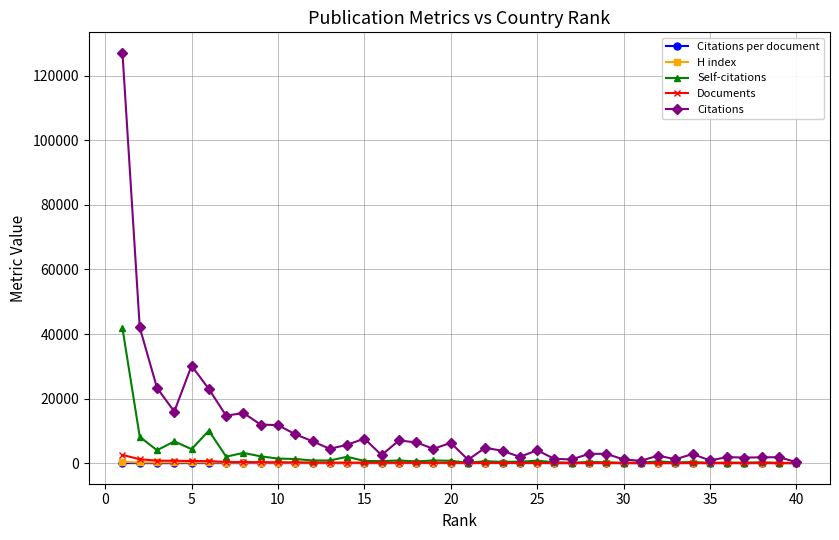

True or false: H index has more than 1 interior local peaks.

True